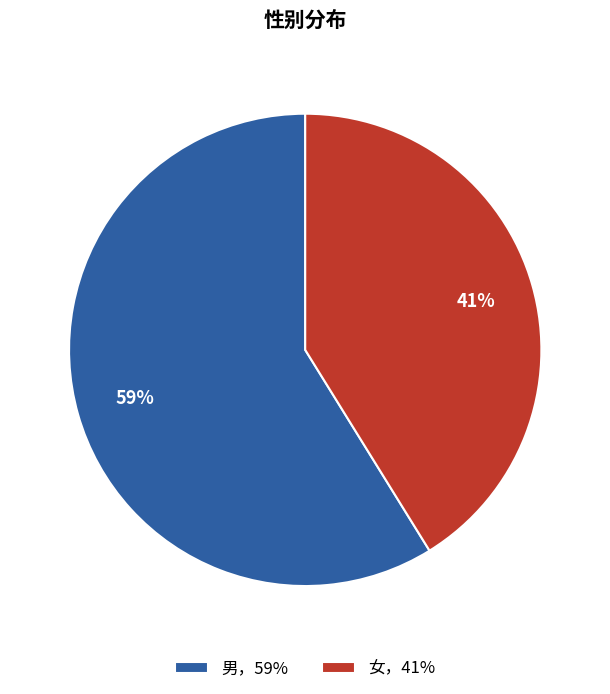

Approximately how many times larger is the value at 男，59% compared to 女，41%?

1.4